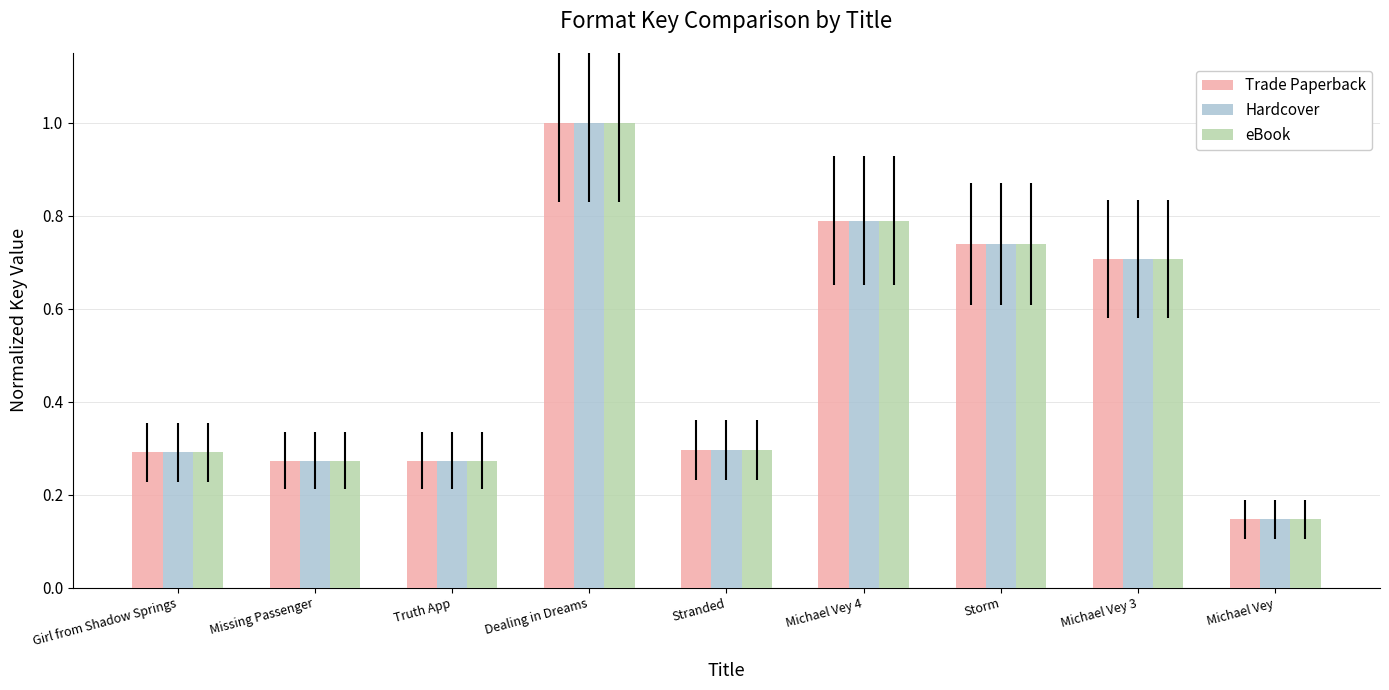

Count the number of data series in this chart.

3